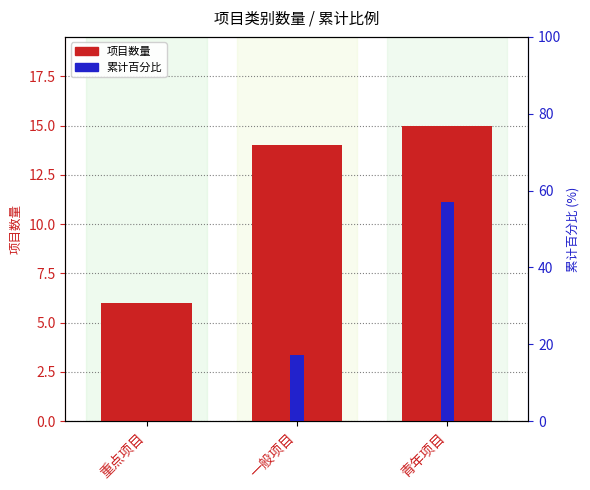

What is the difference between the maximum and minimum values in the 项目数量 series?

9.0